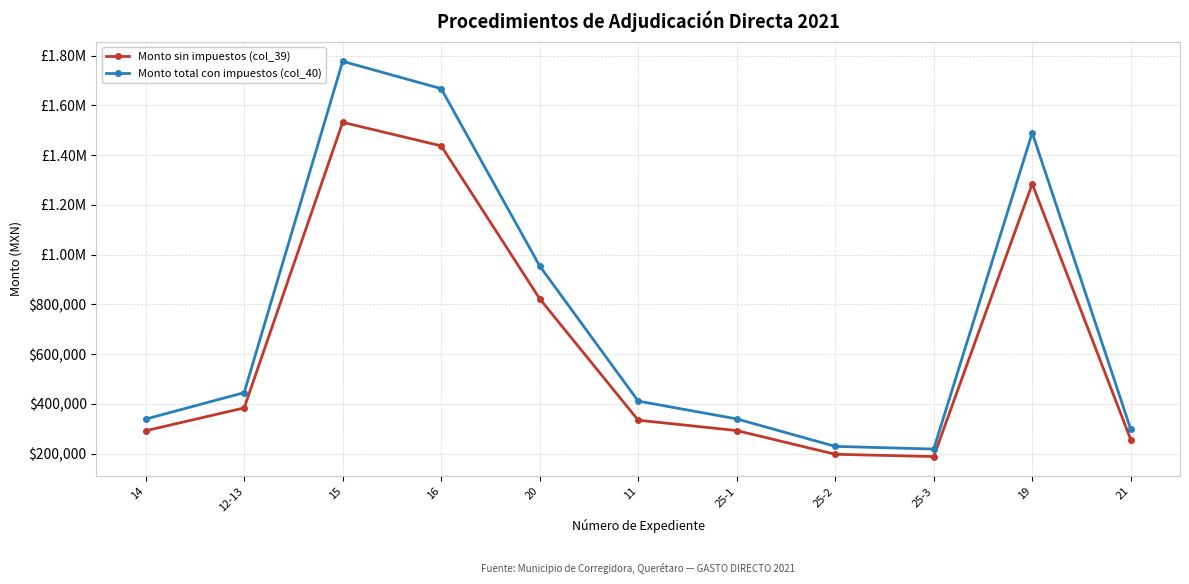

What is the value of the Monto sin impuestos (col_39) point at the 2nd from the left?

384254.4